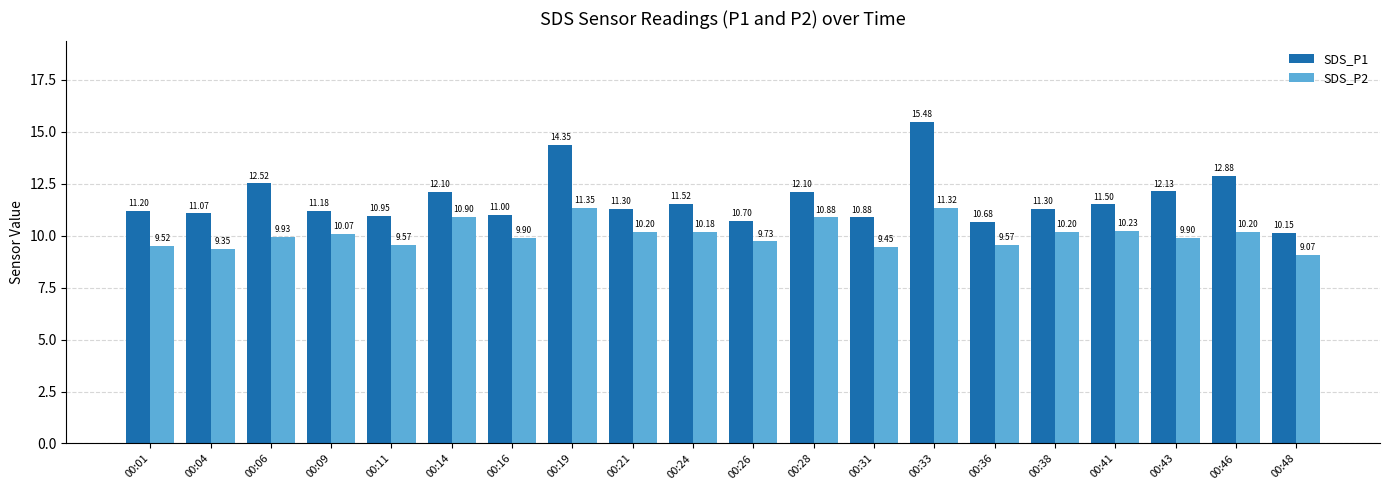

At which label does SDS_P2 reach its peak?

00:19